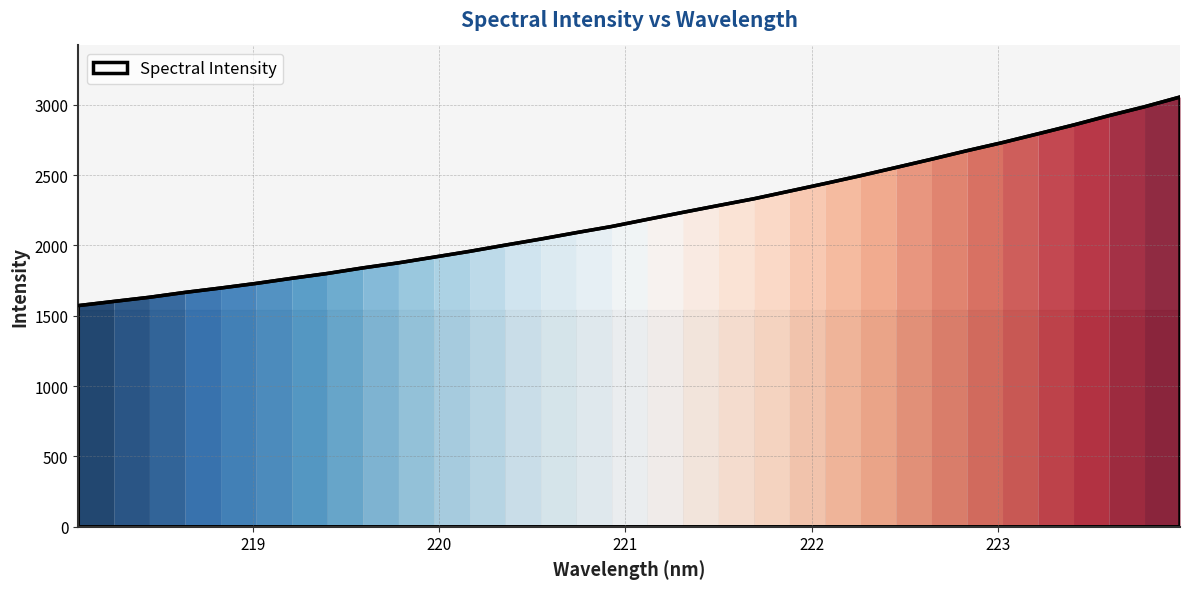

What is the difference between the maximum and minimum values?

1482.5